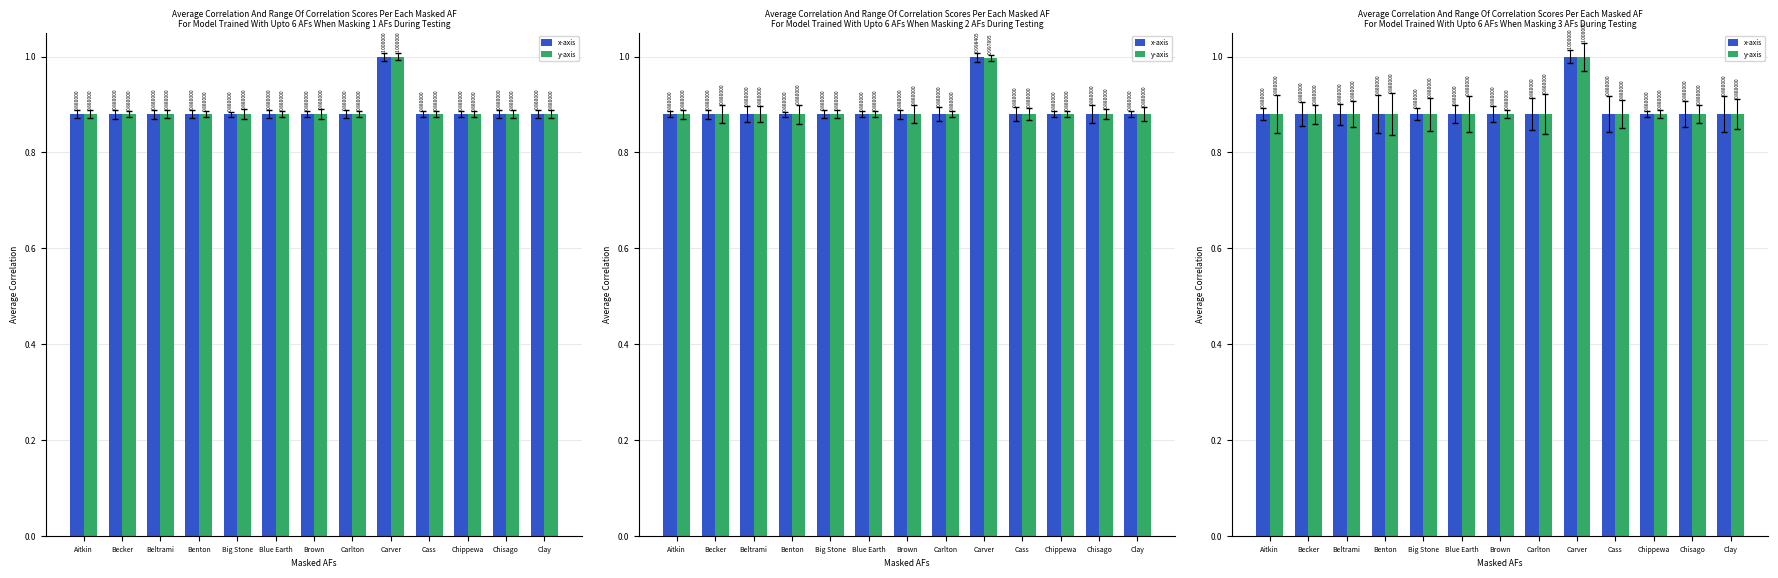

List the labels in order of x-axis value, smallest first.

Aitkin, Becker, Beltrami, Benton, Big Stone, Blue Earth, Brown, Carlton, Cass, Chippewa, Chisago, Clay, Carver